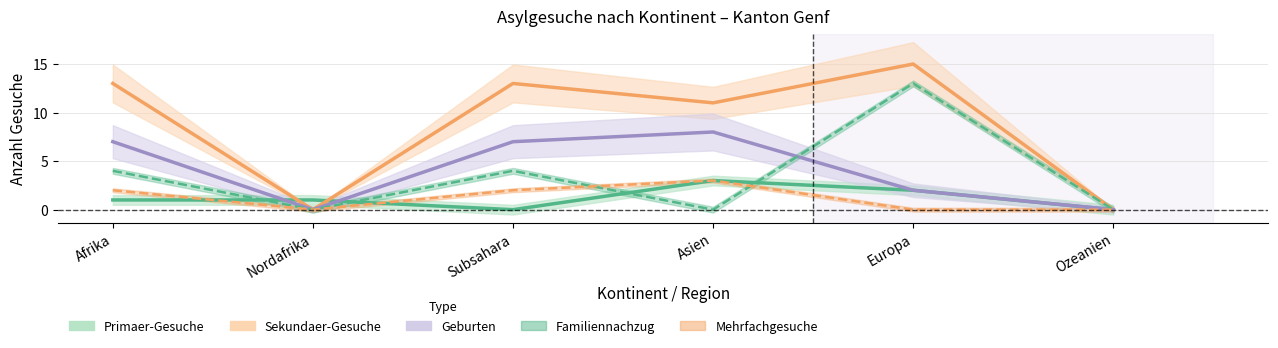

What is the difference between the maximum and minimum values in the Familiennachzug series?

13